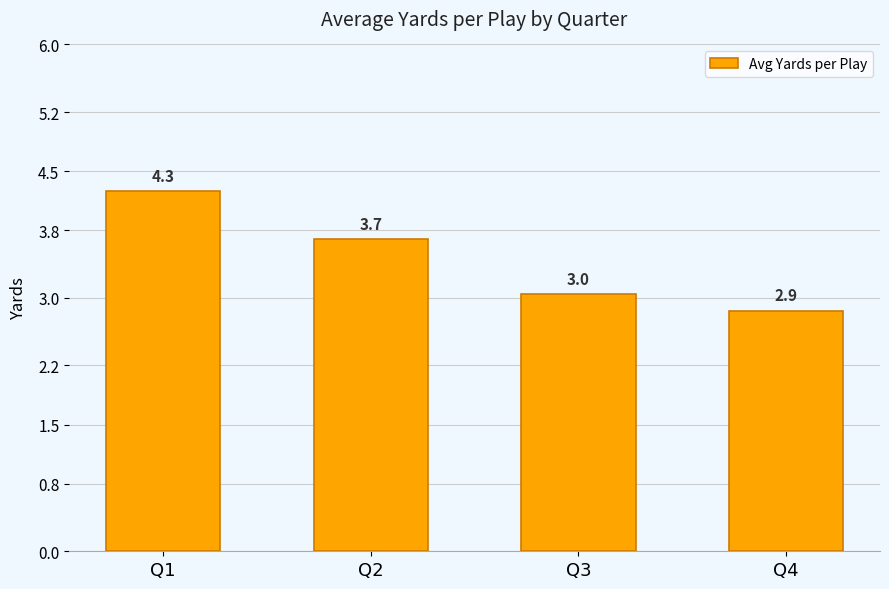

What is the approximate value at Q2?

3.7